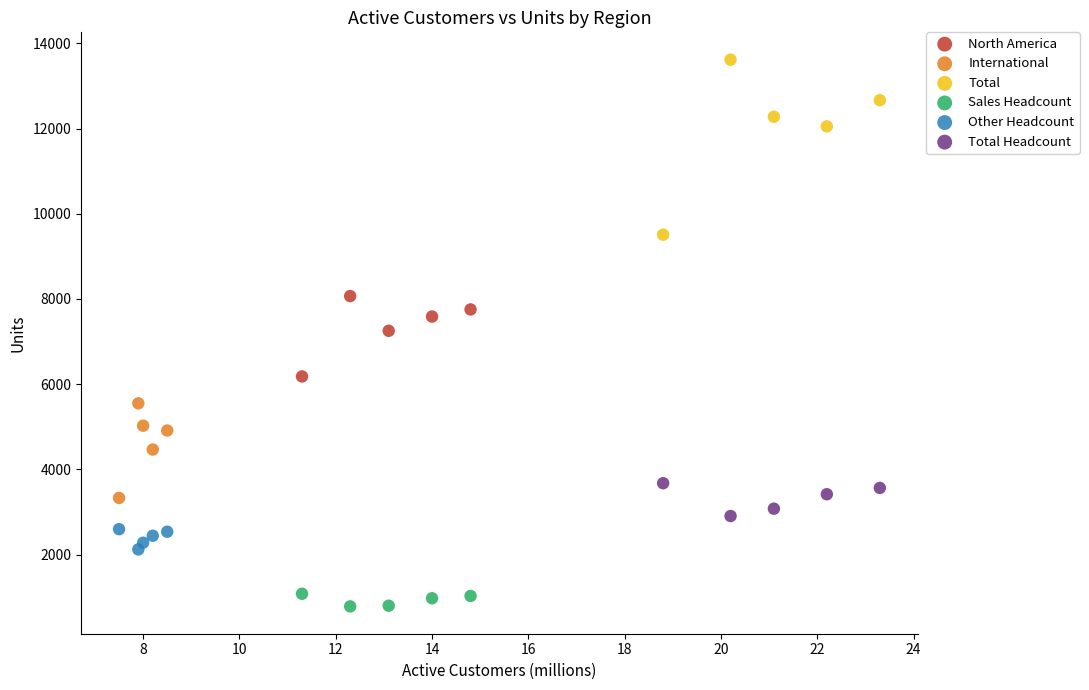

Which series reaches the maximum Y coordinate?

Total